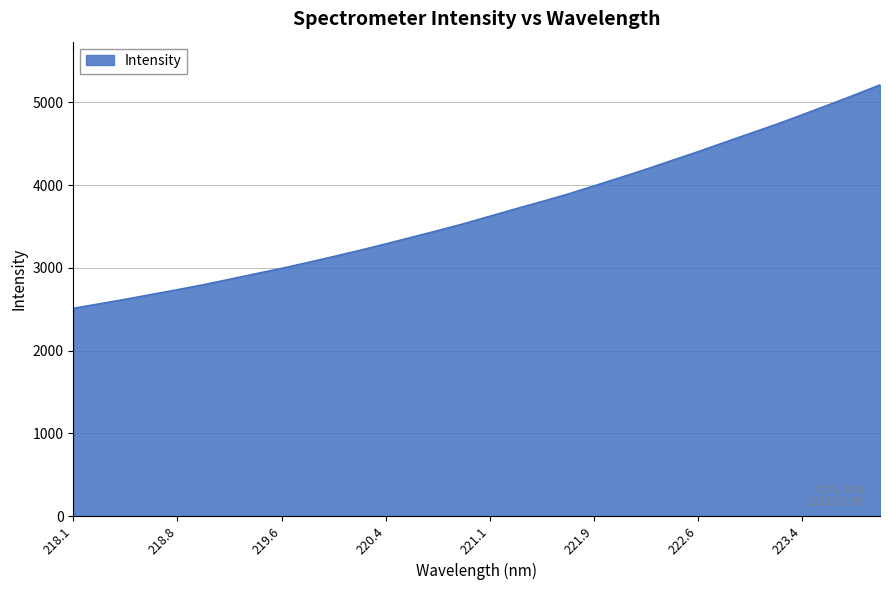

What is the greatest value displayed?

5211.5